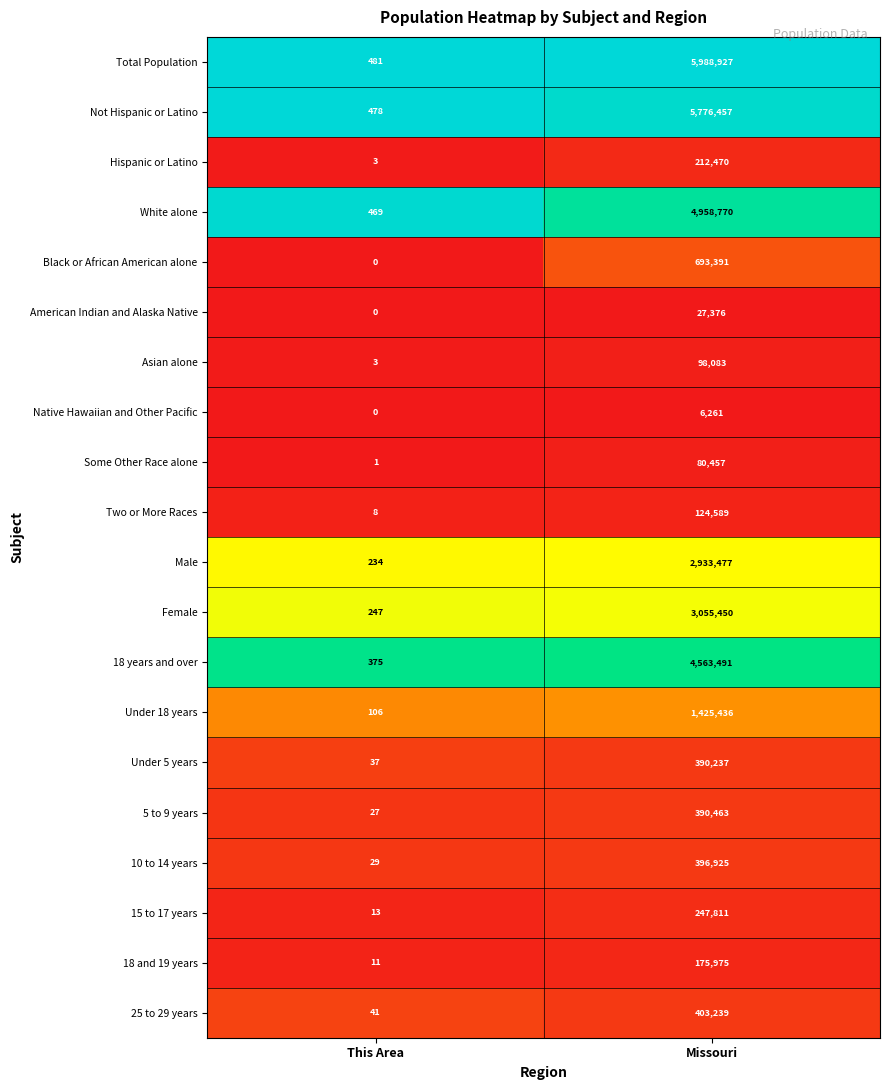

Which label corresponds to the smallest value in the chart?

This Area